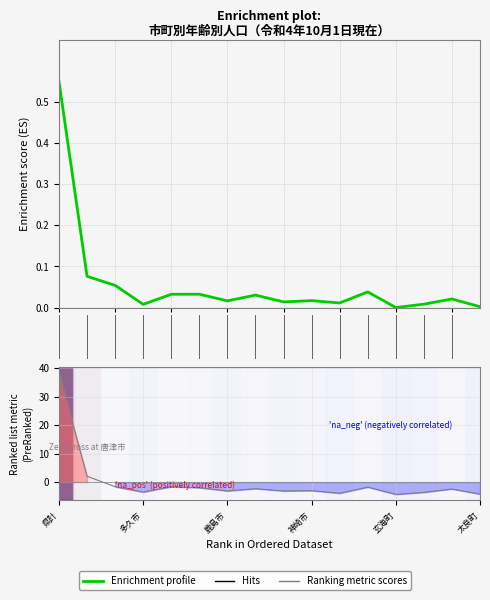

What is the total value across all series at 2?

2.1